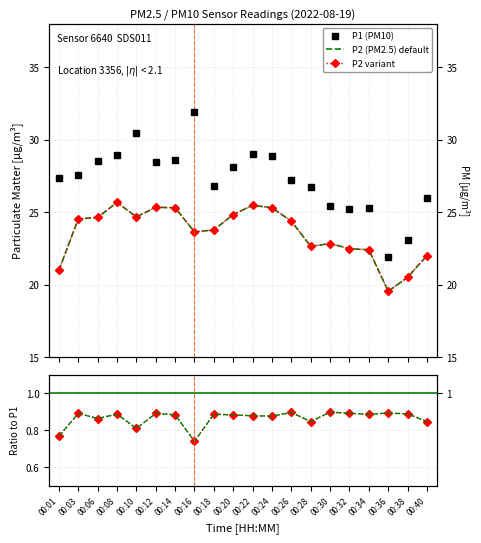

Which series has the largest total across all categories?

P1 (PM10)